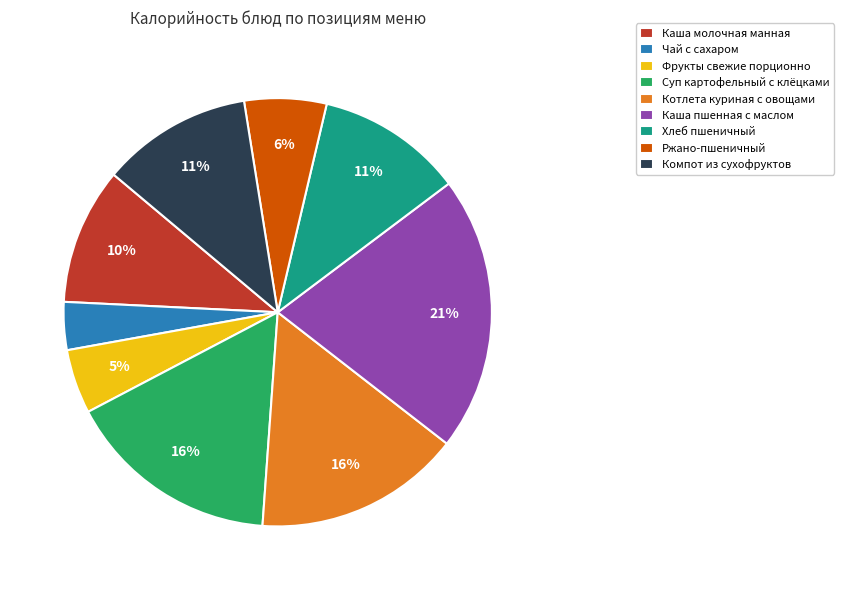

What is the ratio of the value at Ржано-пшеничный to the value at Суп картофельный с клёцками?

0.4